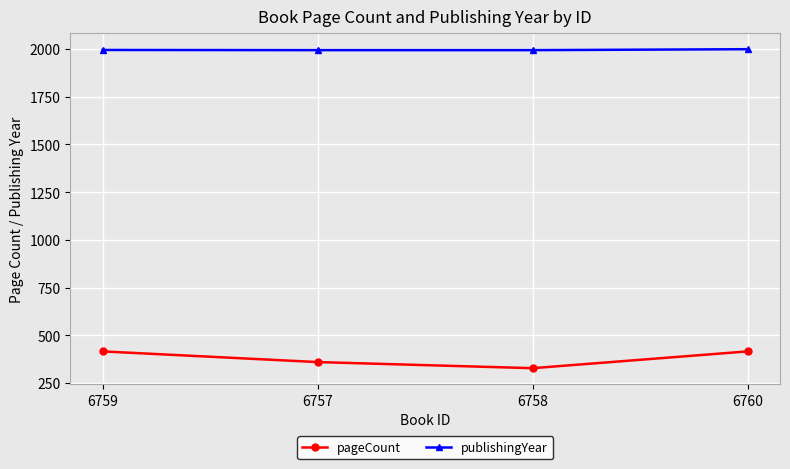

What is the total value across all series at 6758?

2322